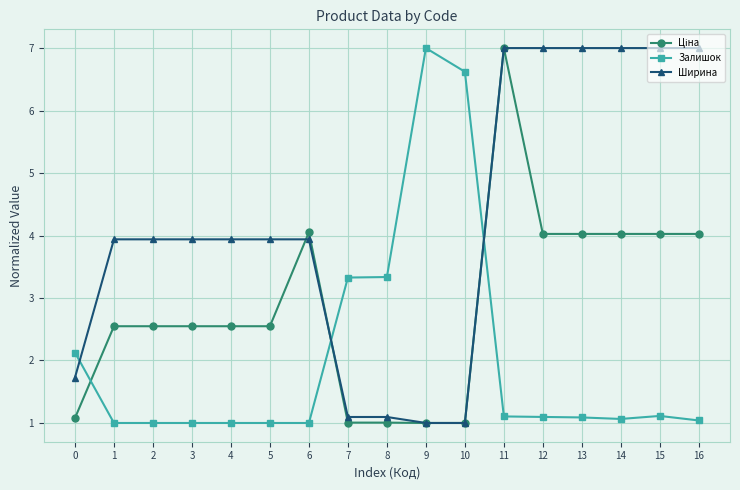

Is it true that Ширина equals 1.1 at 8?

True